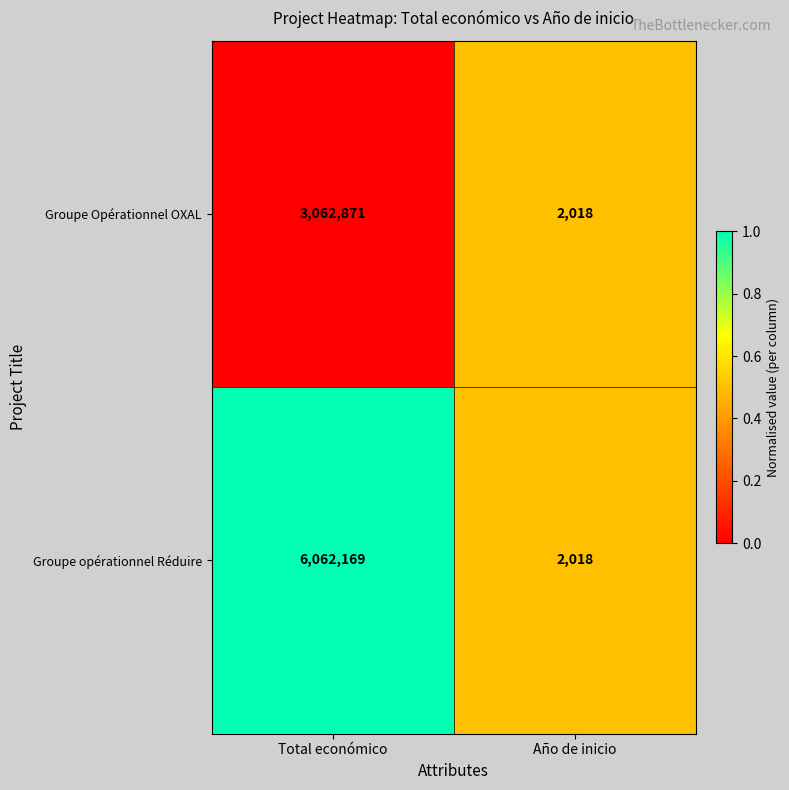

True or false: Groupe opérationnel Réduire has a value of 2018 at Año de inicio.

True